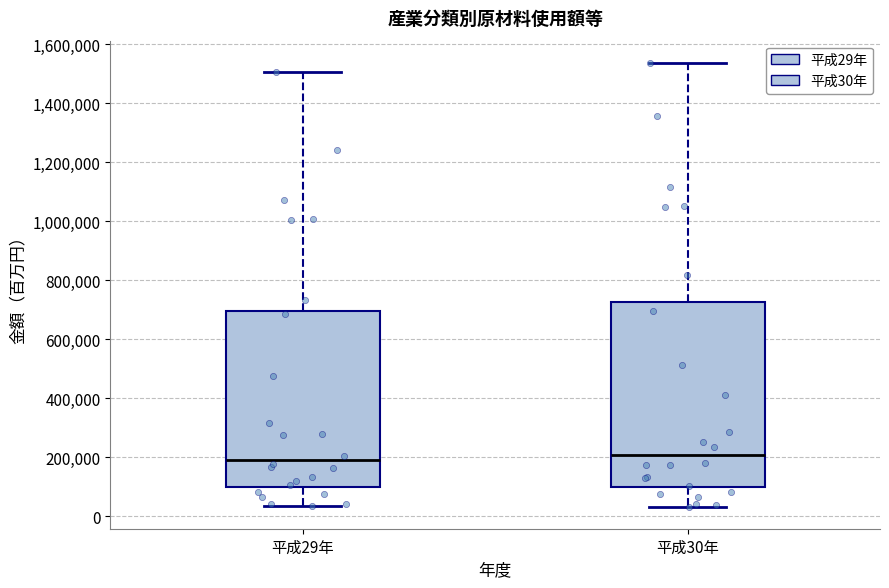

Reading left to right, transcribe this box plot: for each box, give where its median line is, the range the box spans, and where its two whiskers end, as read against the y-axis. The values are not printed on the chart, so give them approximately, as read against the axis.

平成29年: median 200000, box 100000 to 700000, whiskers 40000 to 1500000
平成30年: median 200000, box 100000 to 720000, whiskers 40000 to 1540000